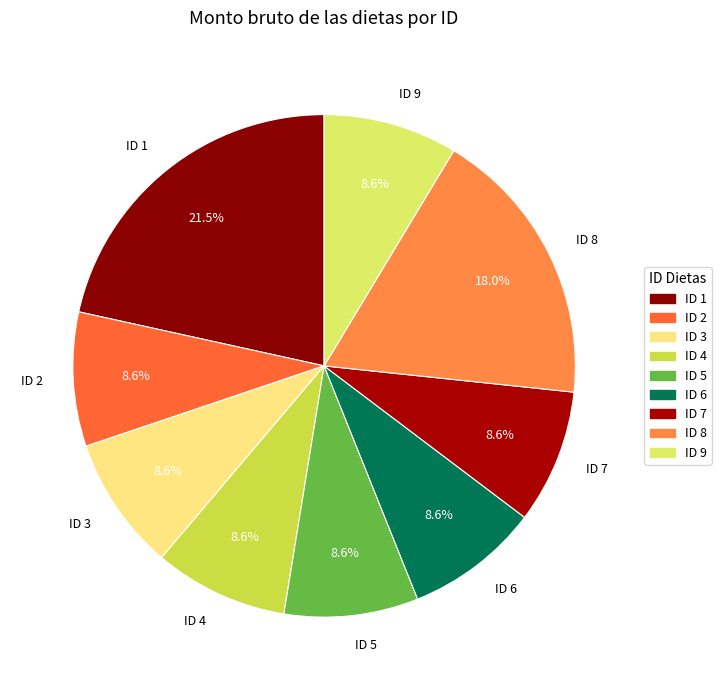

How many segments does this pie chart have?

9